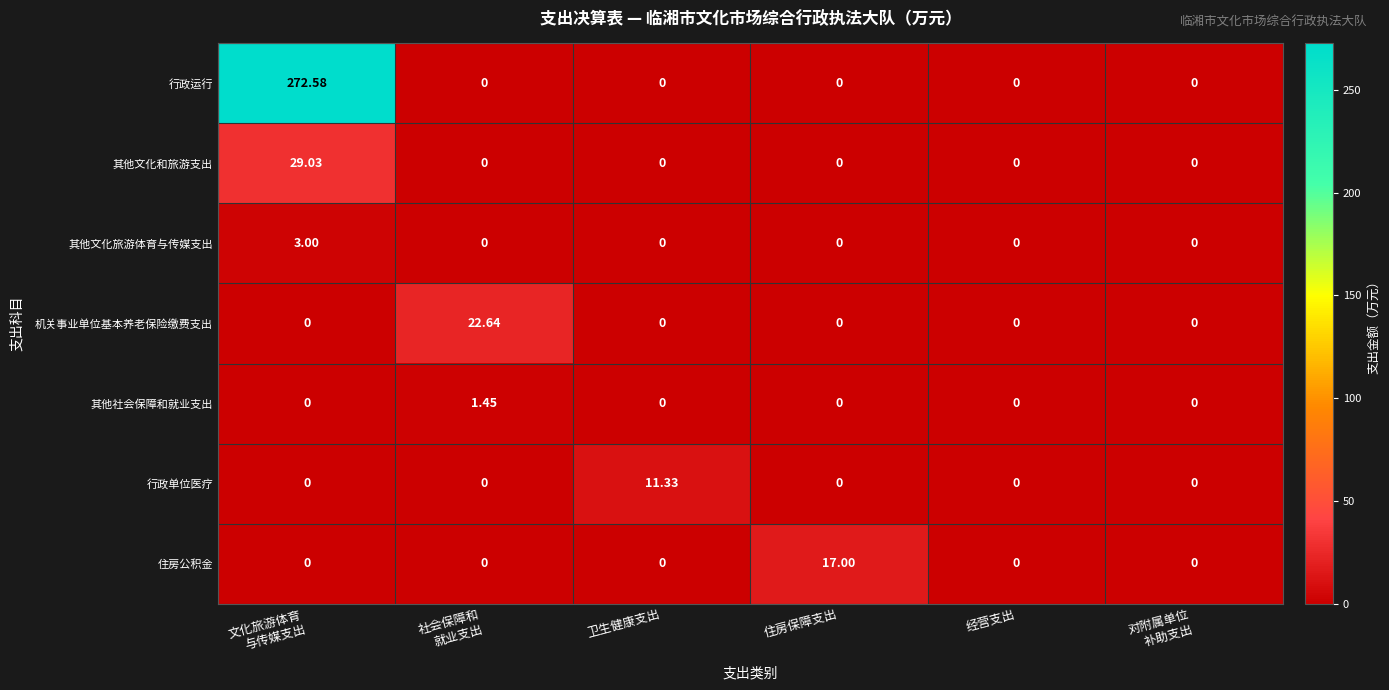

Which series has the widest spread of values?

行政运行